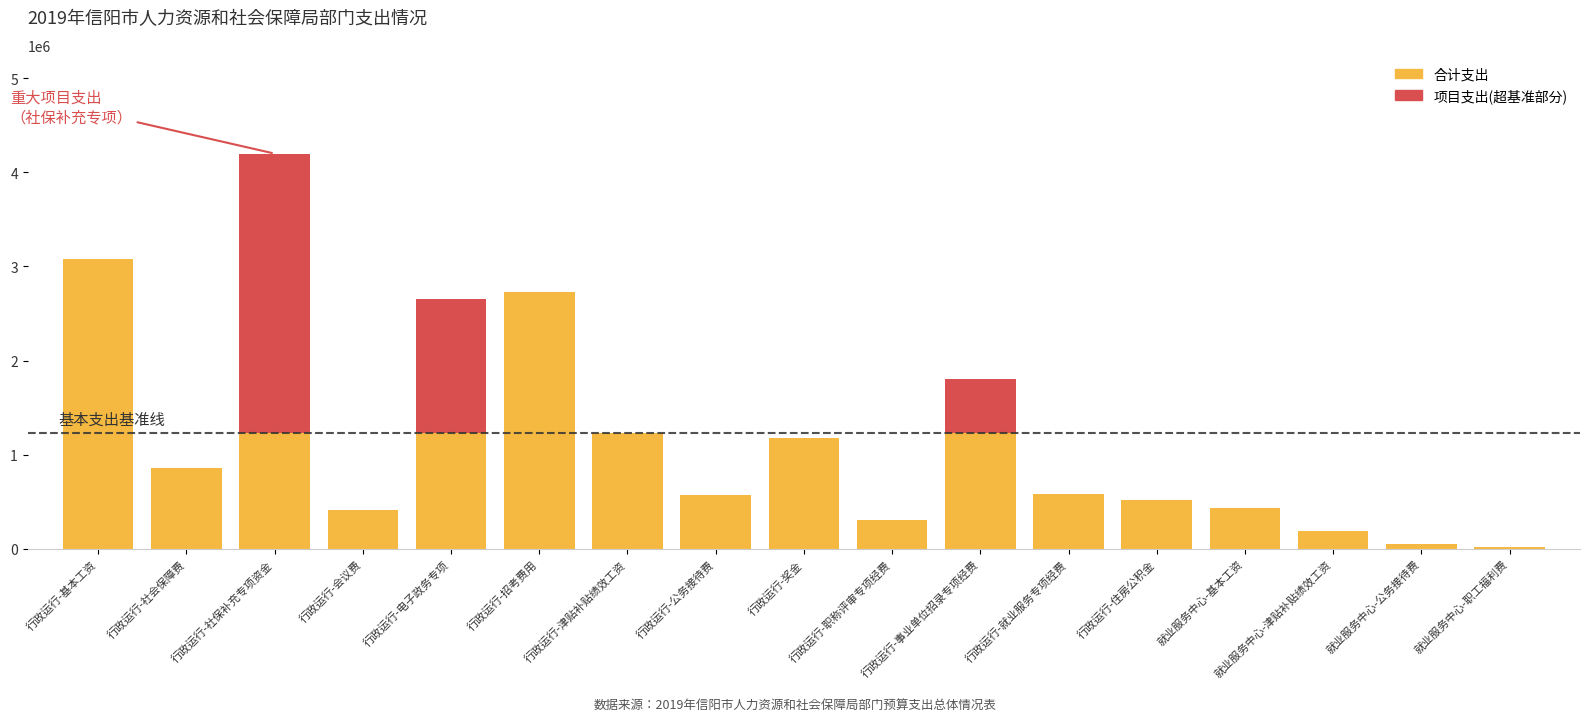

The 项目支出(超基准) series shows 0 at 行政运行-职称评审专项经费. True or false?

True